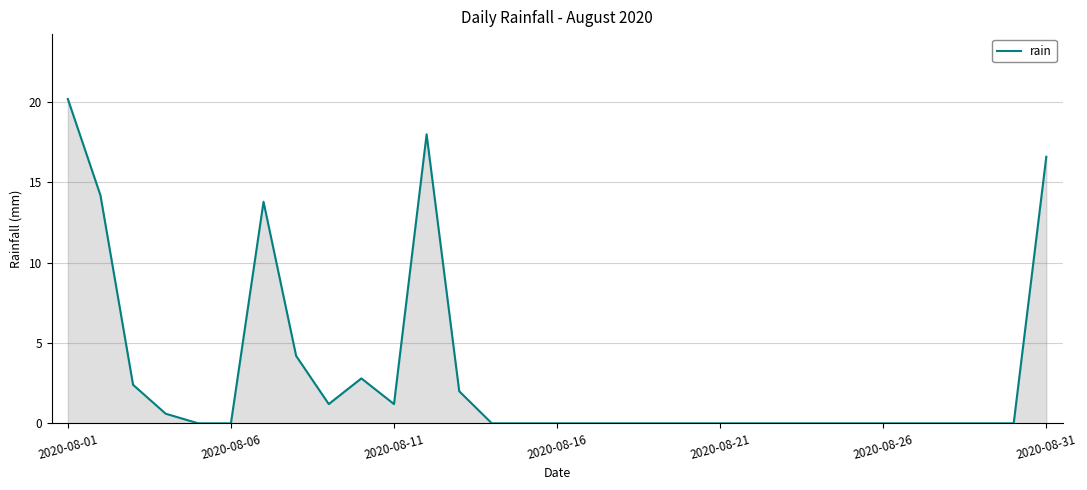

What is the greatest value displayed?

20.2